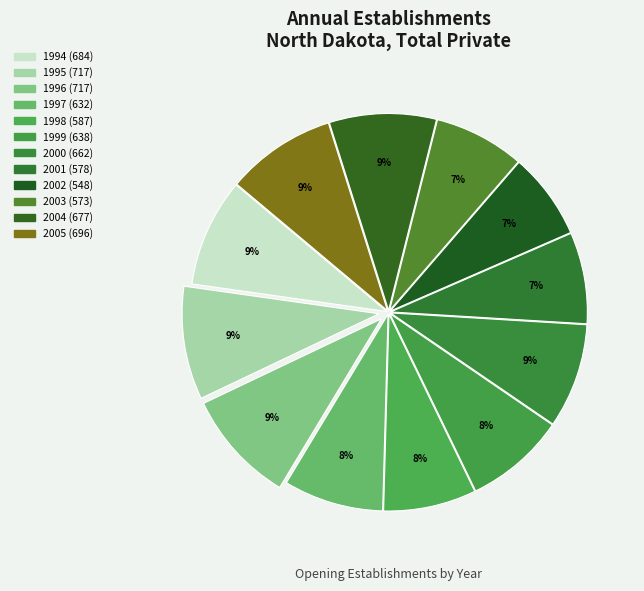

Count the number of slices in the pie.

12